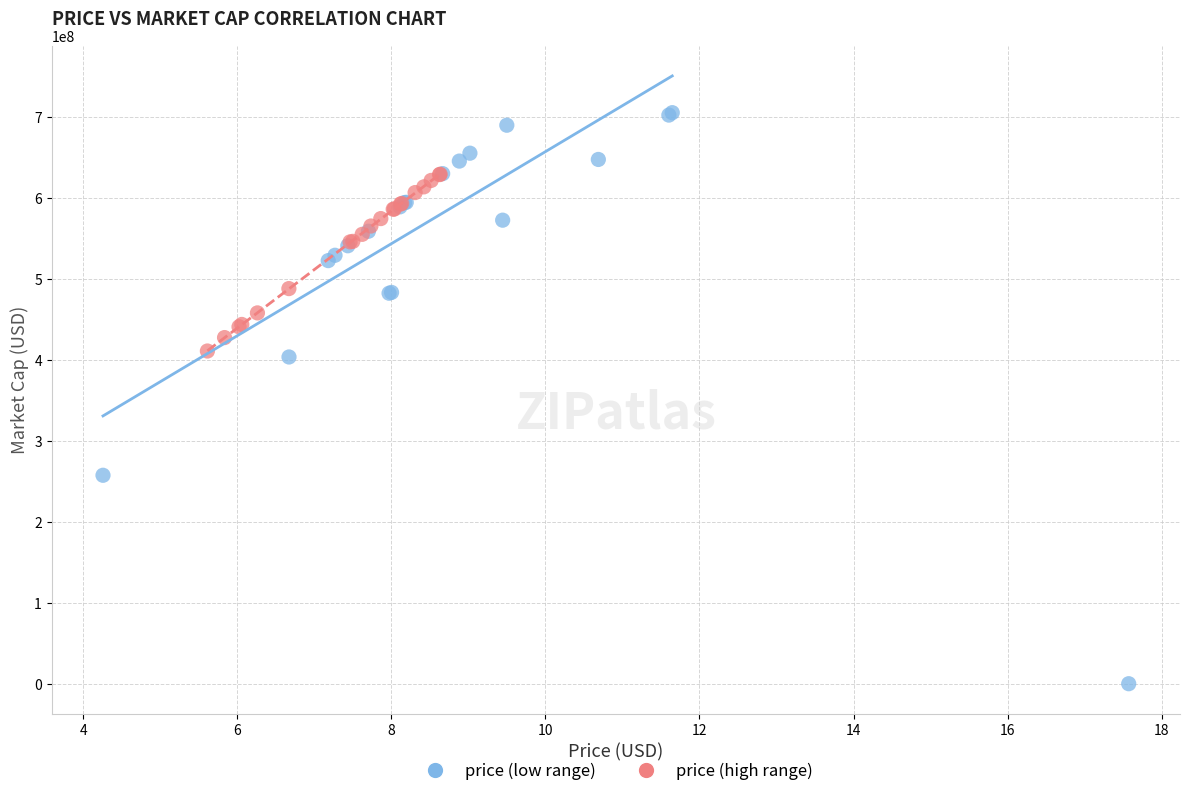

What are all the series names shown in the legend?

price (low range), price (high range)